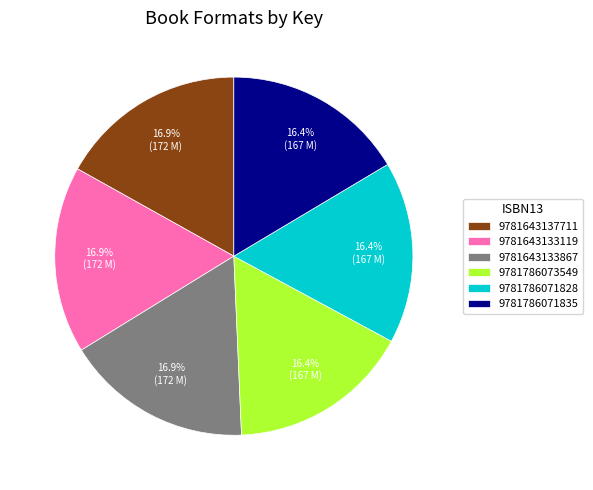

The 9781786073549 slice represents 30% of the pie. True or false?

False